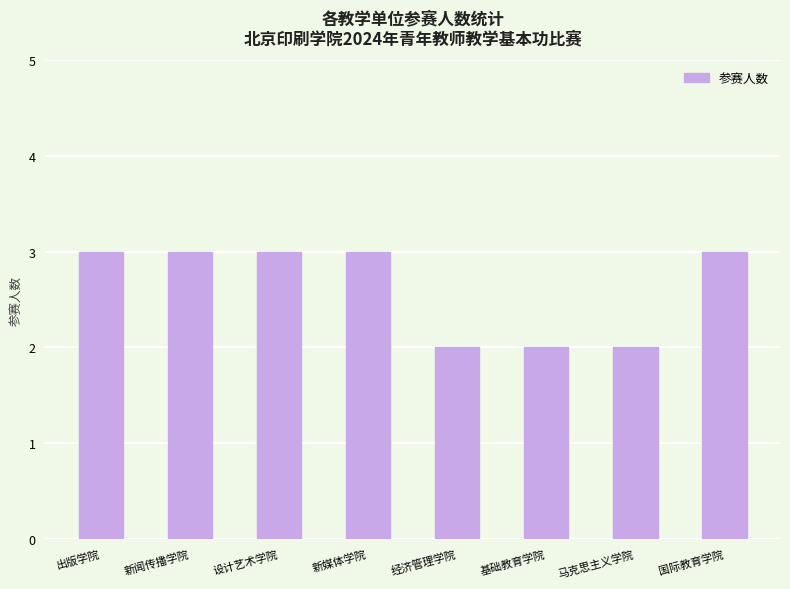

What is the average value?

3